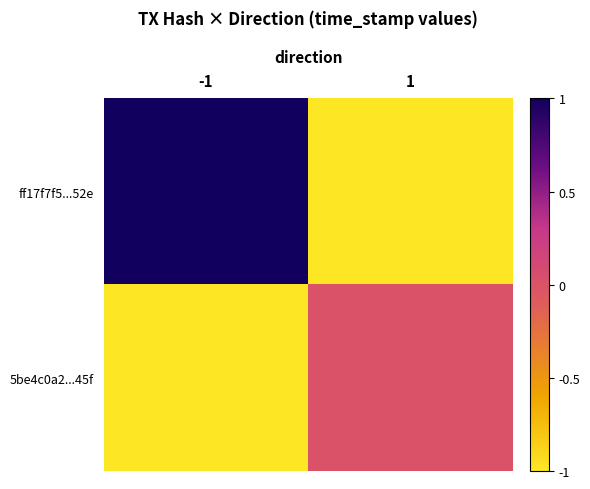

Reading left to right, extract all data points from this chart.

ff17f7f5...52e: -1=1	1=-1
5be4c0a2...45f: -1=-1	1=0